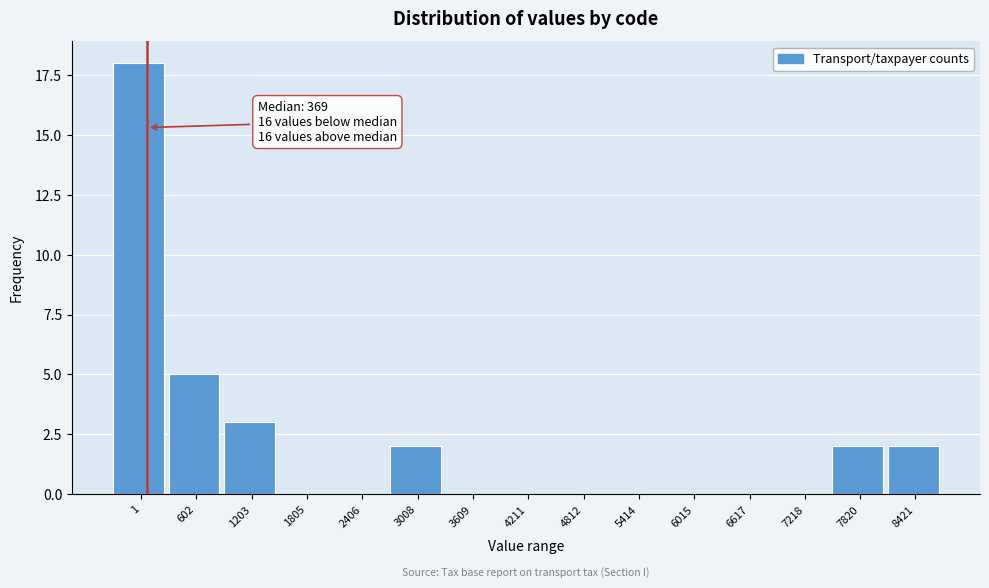

Reading right to left, list all the values displayed in this chart.

8421=2	7820=2	7218=0	6617=0	6015=0	5414=0	4812=0	4211=0	3609=0	3008=2	2406=0	1805=0	1203=3	602=5	1=18